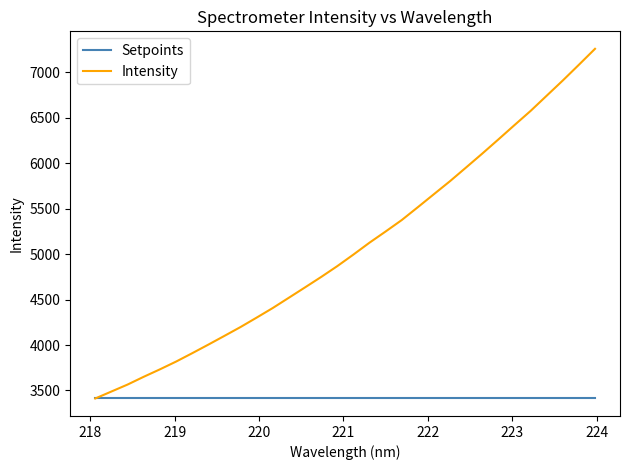

Which series has the largest total across all categories?

Intensity